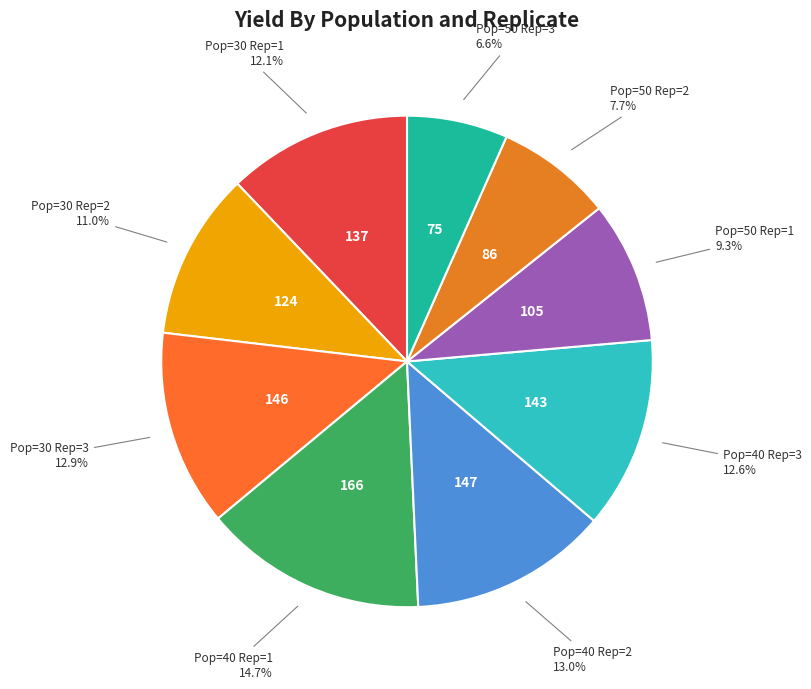

Do Pop=40 Rep=1 and Pop=50 Rep=3 together represent more than half of the pie?

No